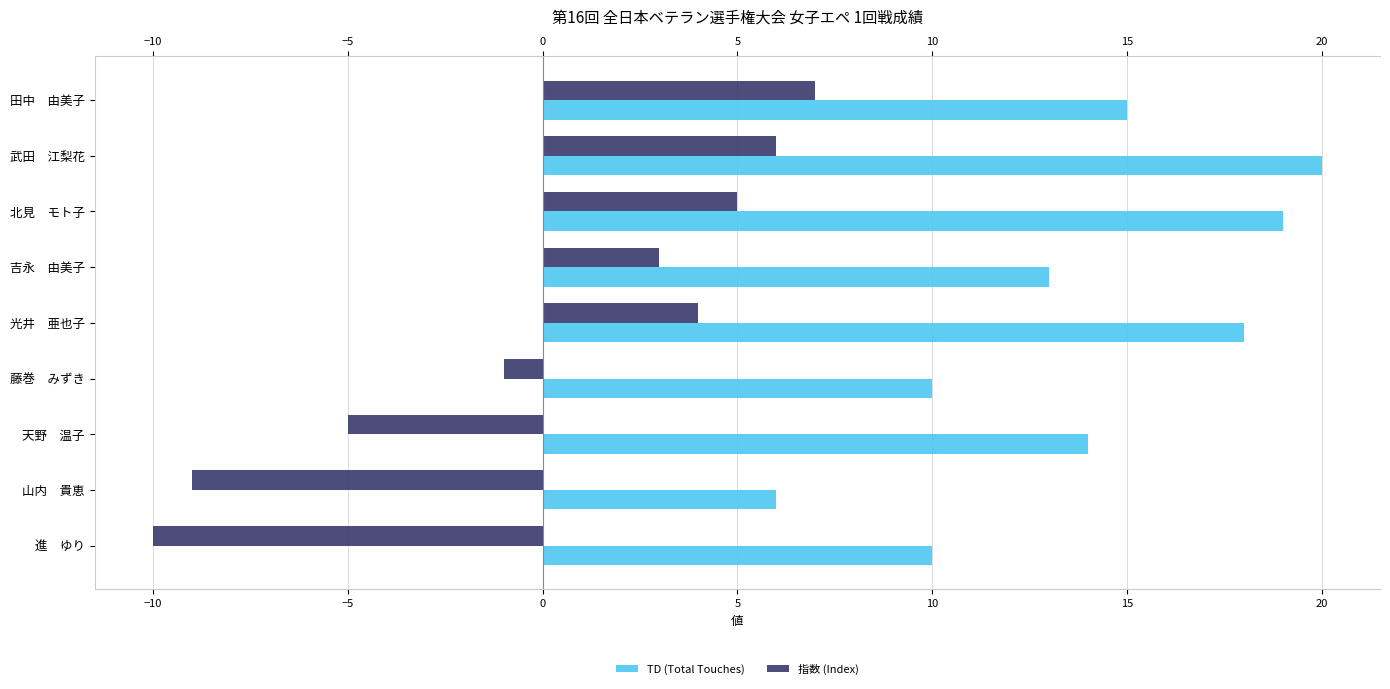

Which series has the largest total across all categories?

TD (Total Touches)